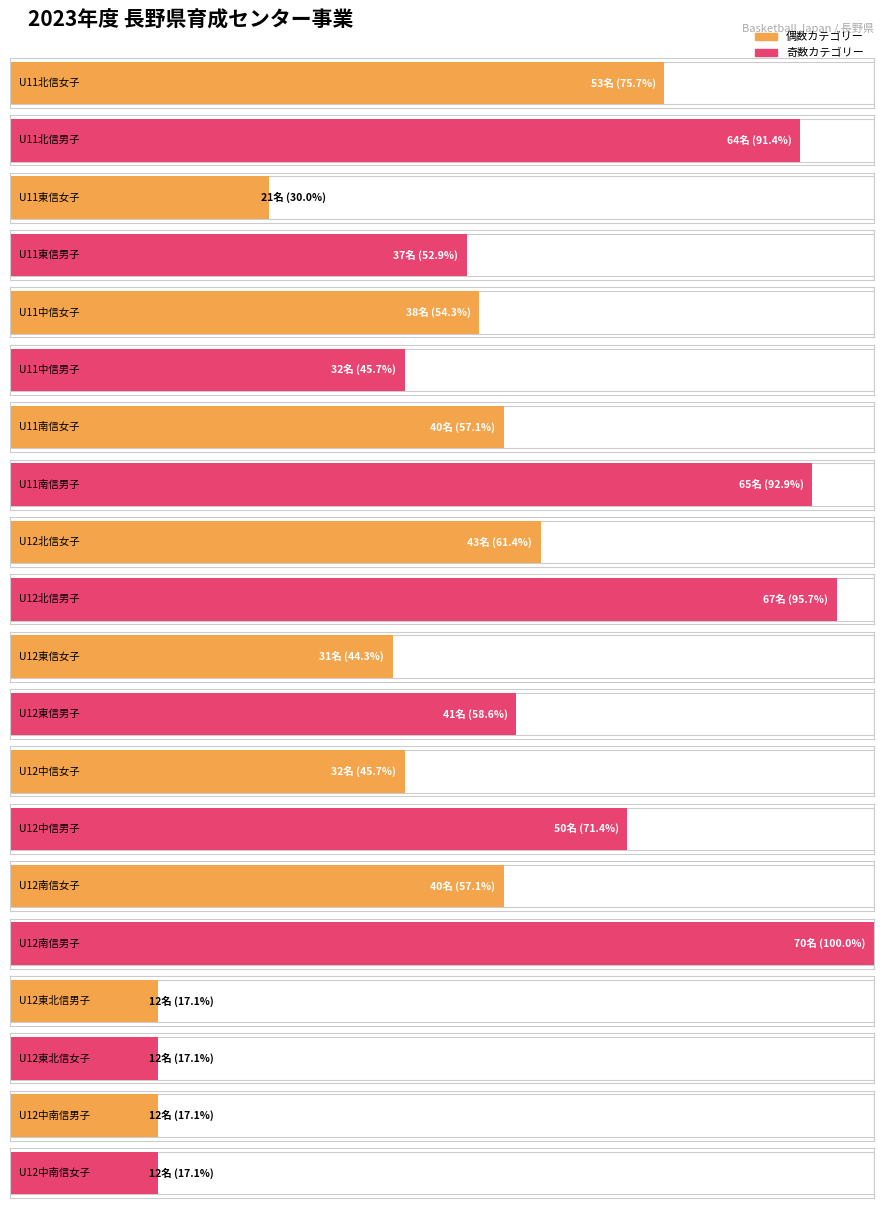

What value does the 受講人数 series have at U12中南信女子, to the nearest 10?

10